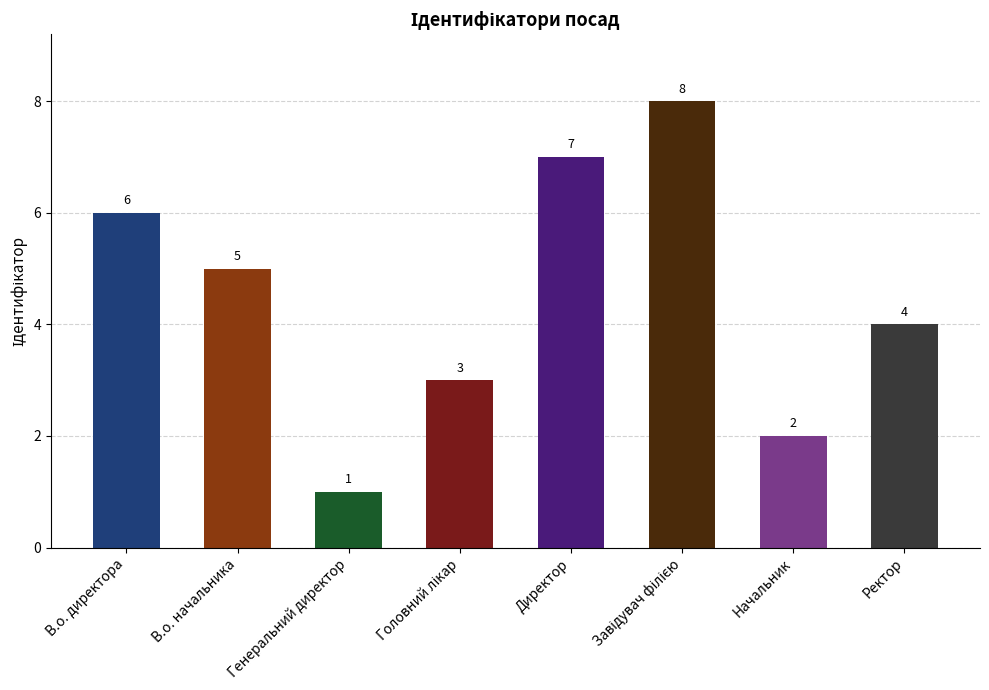

Are the bars horizontal?

No